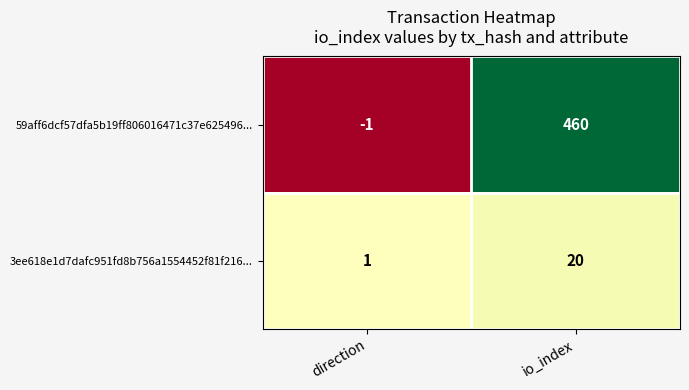

At which label does 3ee618e1d7dafc951fd8b756a1554452f81f216... reach its minimum?

direction